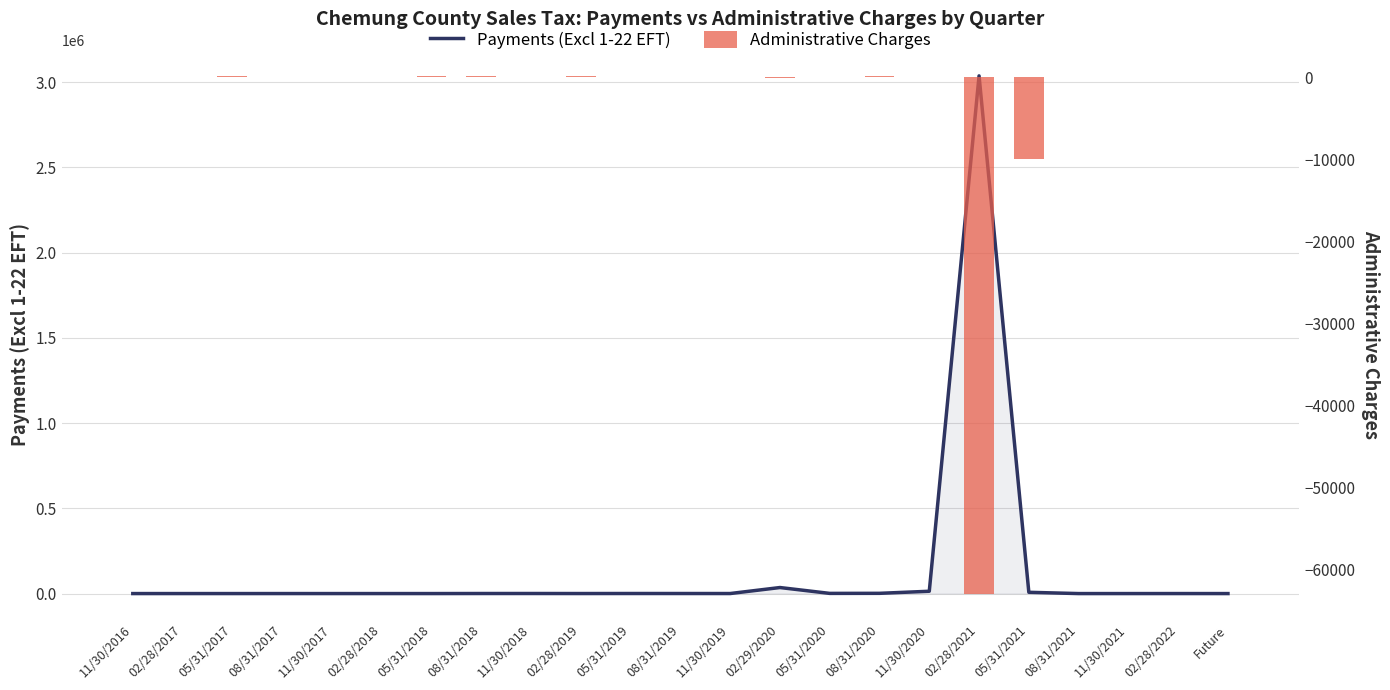

At which label does Administrative Charges first exceed 25?

05/31/2017